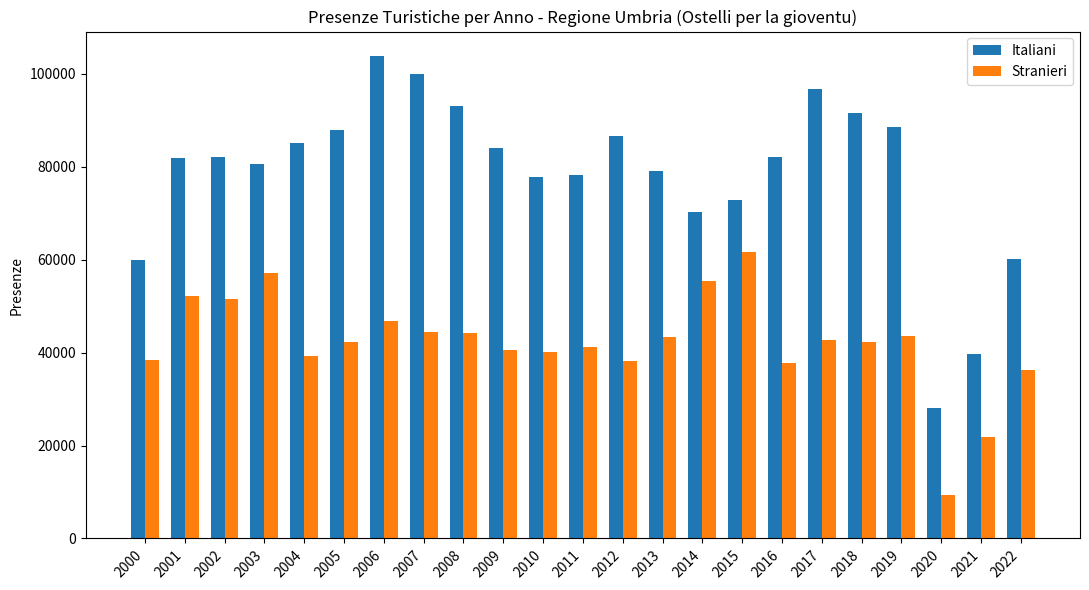

Rank the series at 2021 from lowest to highest value.

Stranieri, Italiani